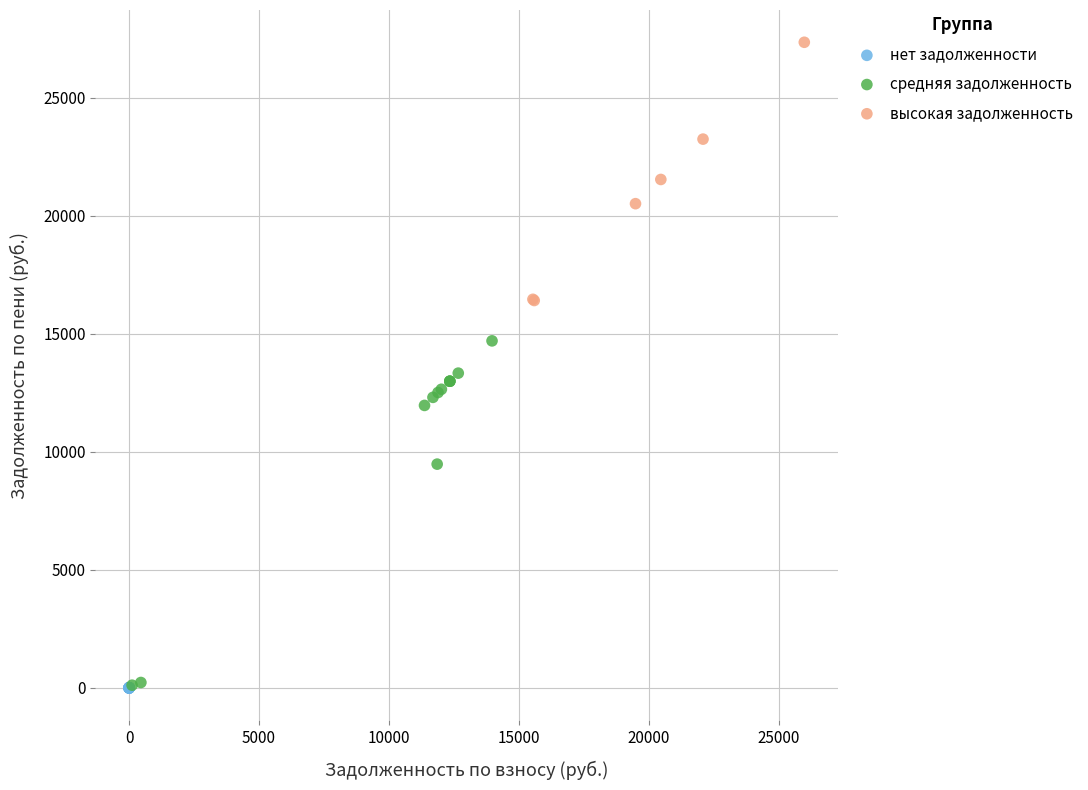

Which series contains the highest Y value?

высокая задолженность